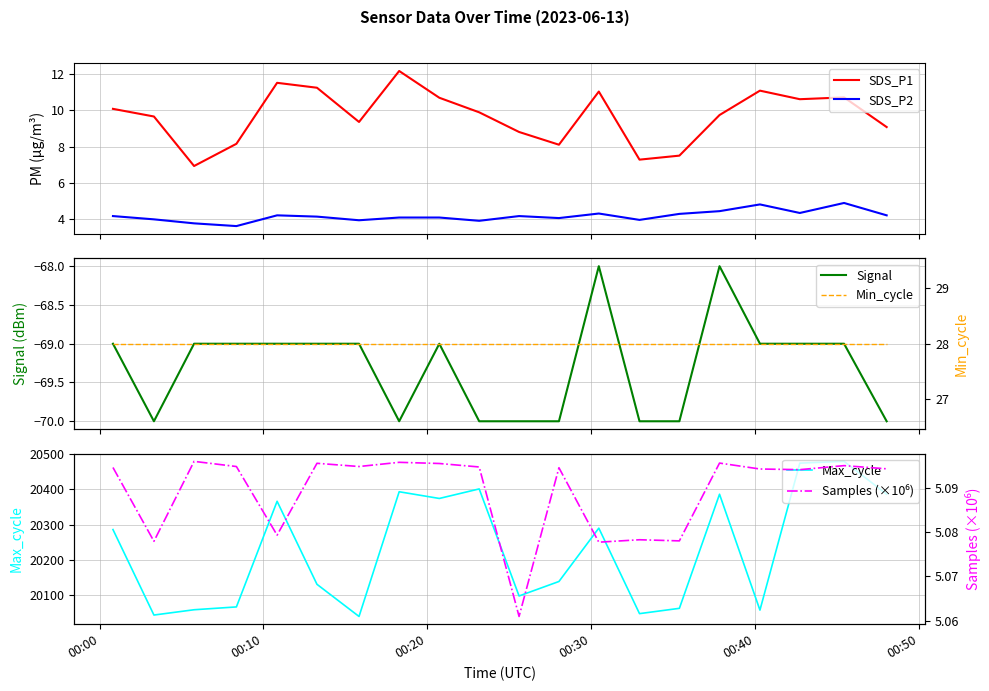

What is the highest value of the SDS_P1 series?

12.2